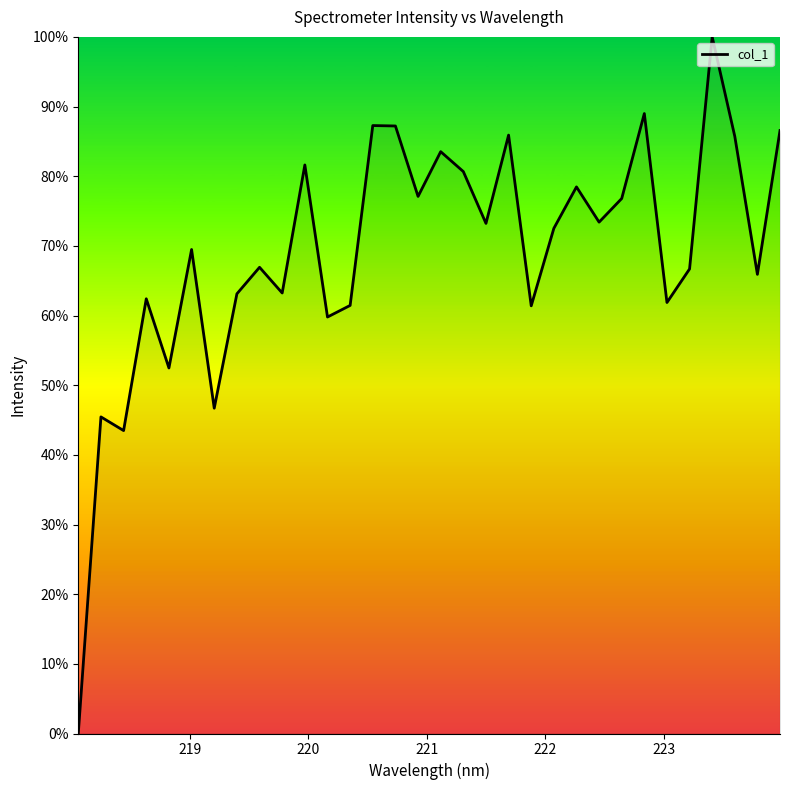

What is the maximum value shown in the chart?

100.0